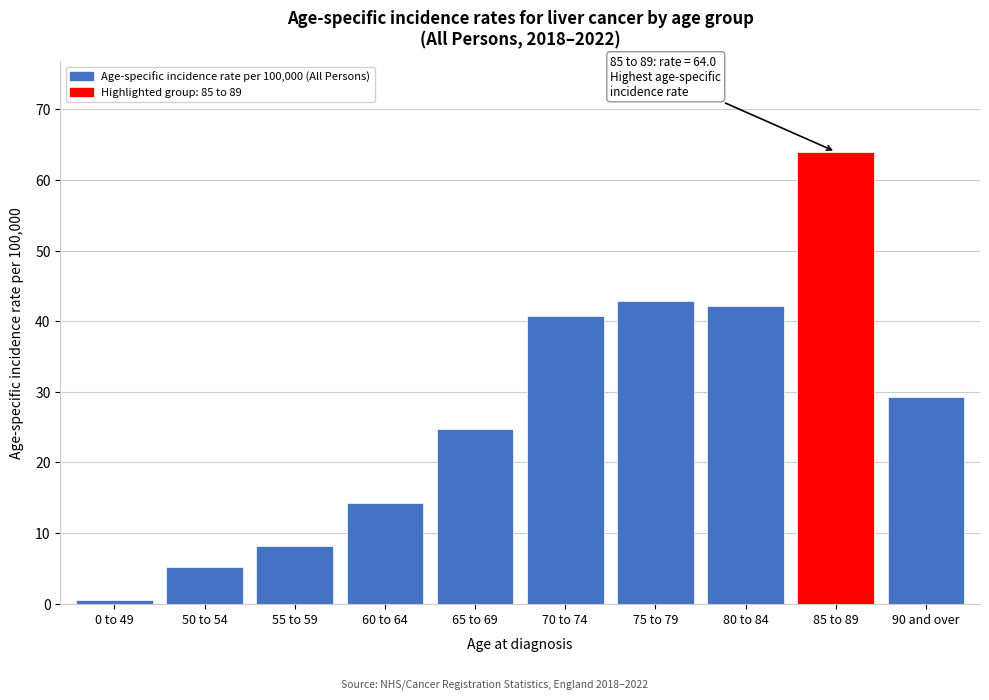

Reading left to right, extract all data points from this chart.

0 to 49=0.5	50 to 54=5.2	55 to 59=8.2	60 to 64=14.3	65 to 69=24.8	70 to 74=40.8	75 to 79=42.9	80 to 84=42.2	85 to 89=64.0	90 and over=29.2